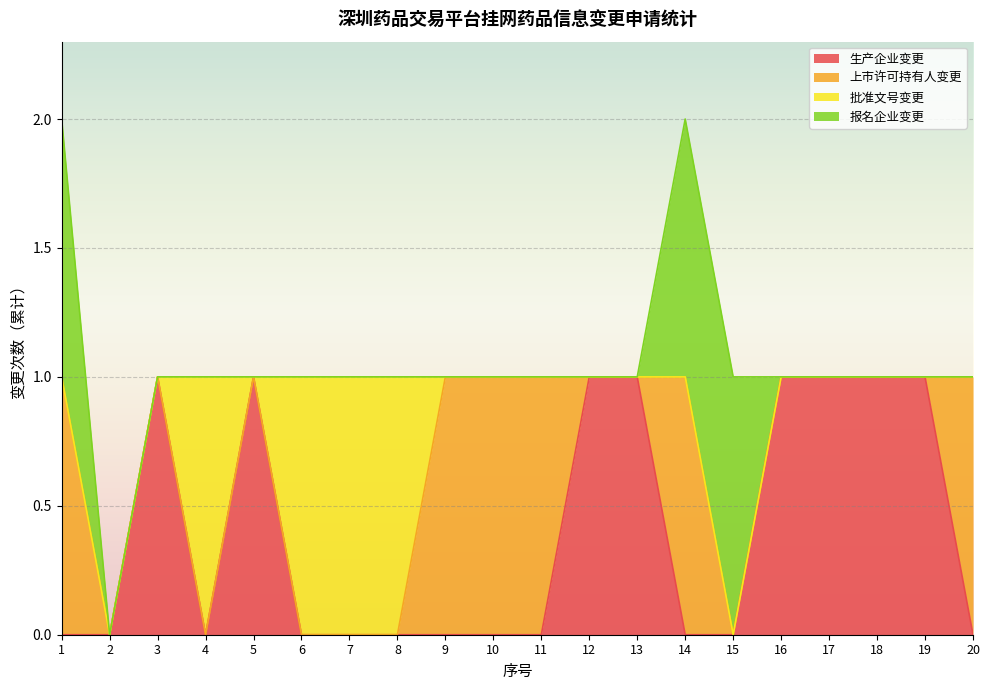

What is the sum of the 批准文号变更 values at 4 and 2?

1